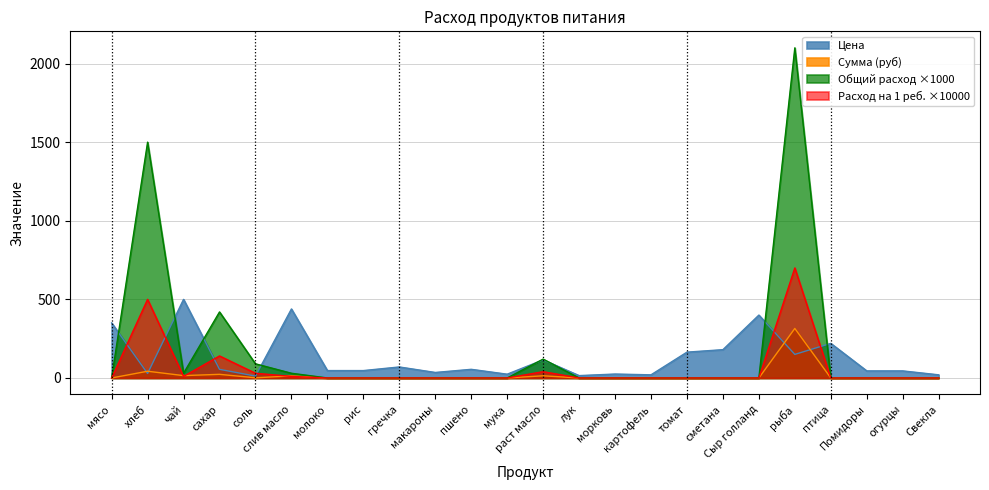

How many data points in Расход на 1 реб. are above 0?

7